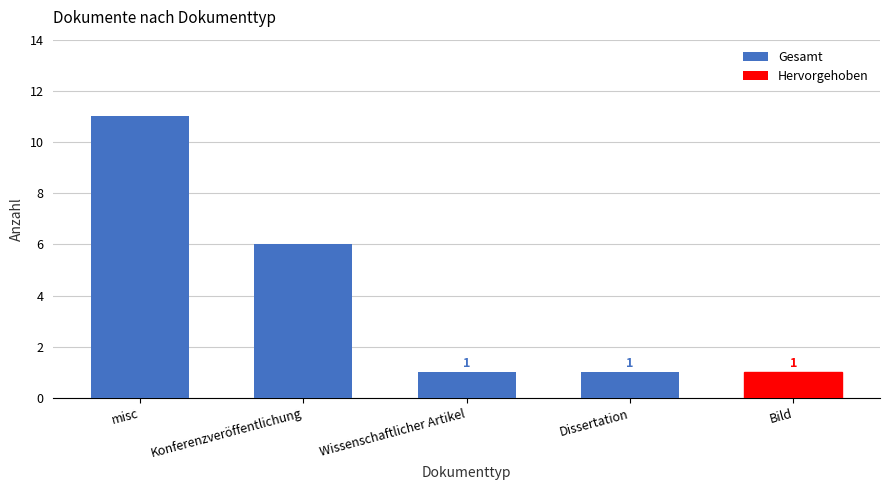

What is the change in value from misc to Bild?

-10